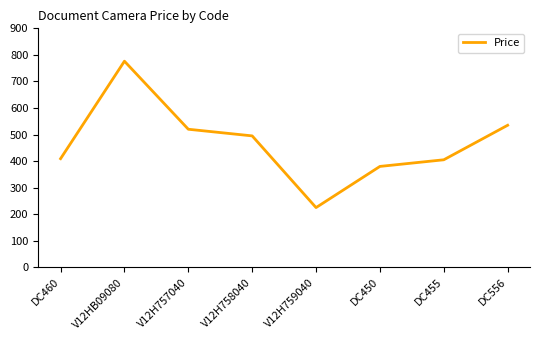

What value does the data have at V12H757040?

520.0